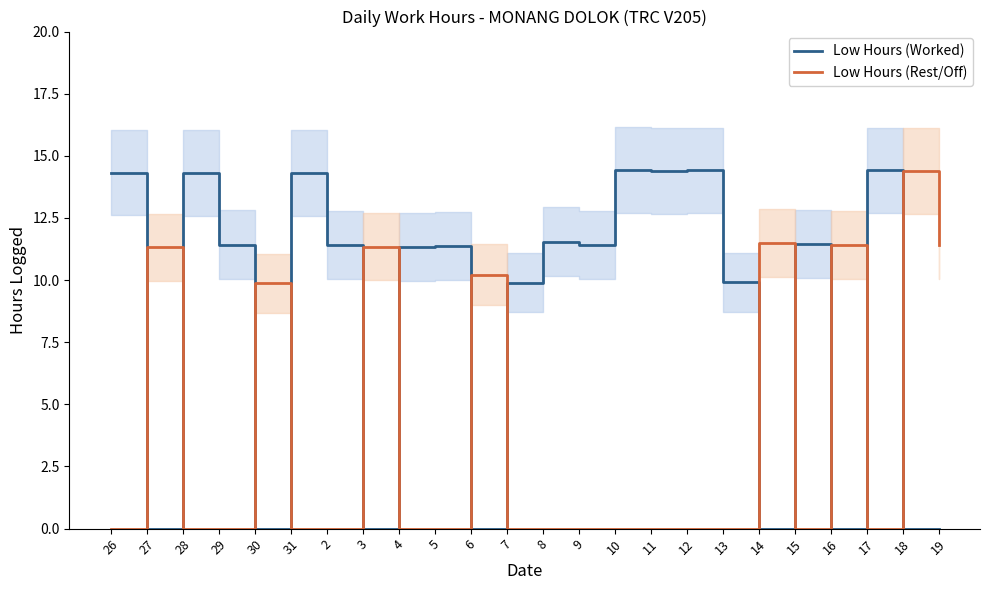

At 3, list the series in order from smallest to largest.

Low Hours (Worked), Low Hours (Rest/Off)